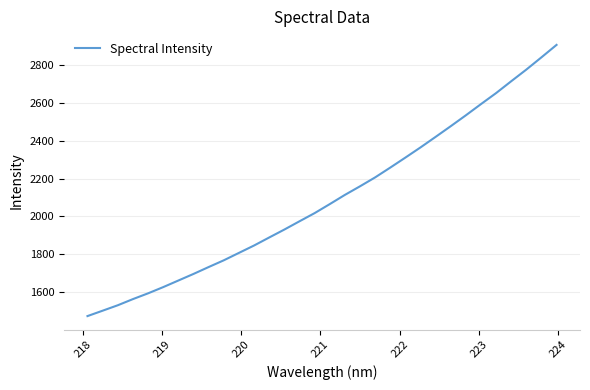

What is the minimum value shown in the chart?

1472.3